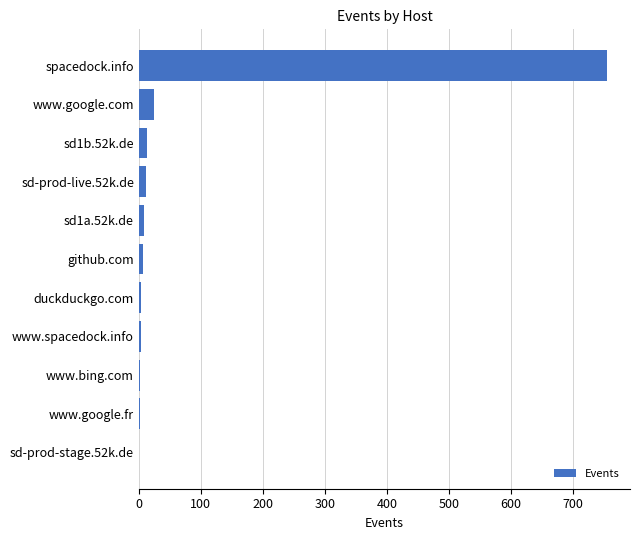

What is the average value?

75